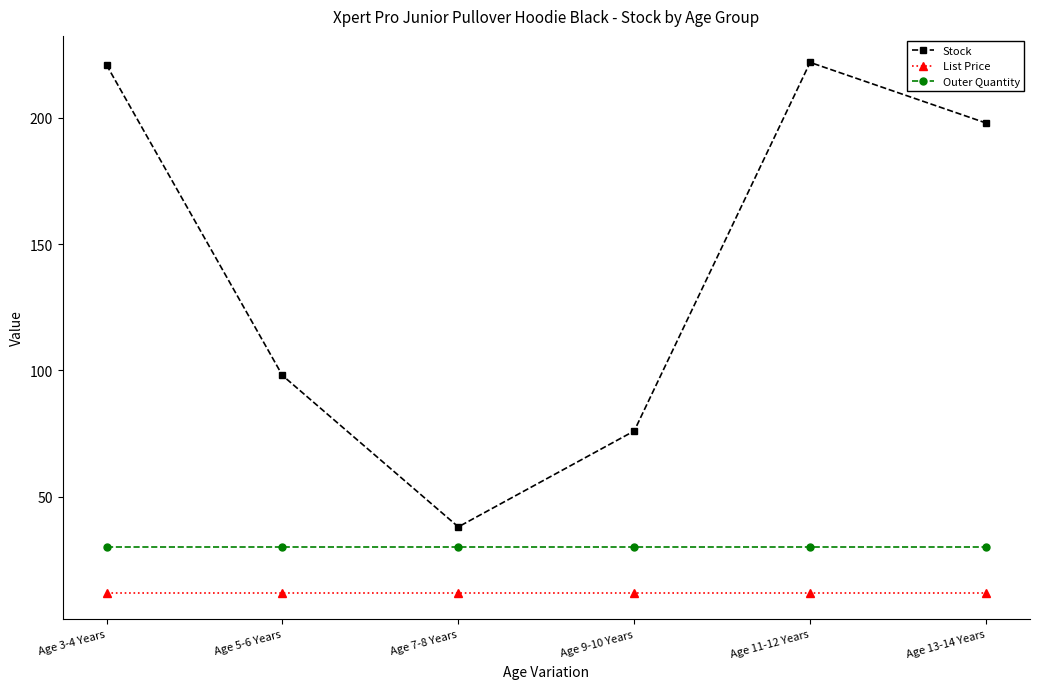

Which series has the largest range (max minus min)?

Stock